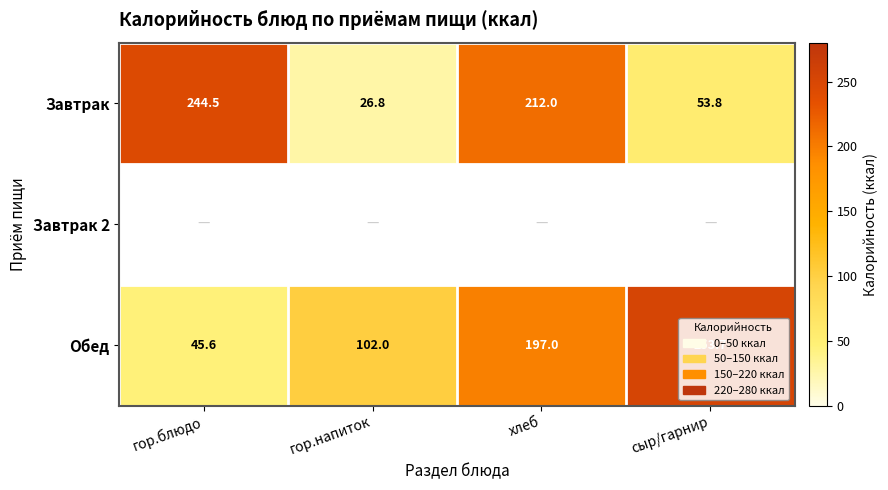

What is the lowest value of the Завтрак series?

26.8